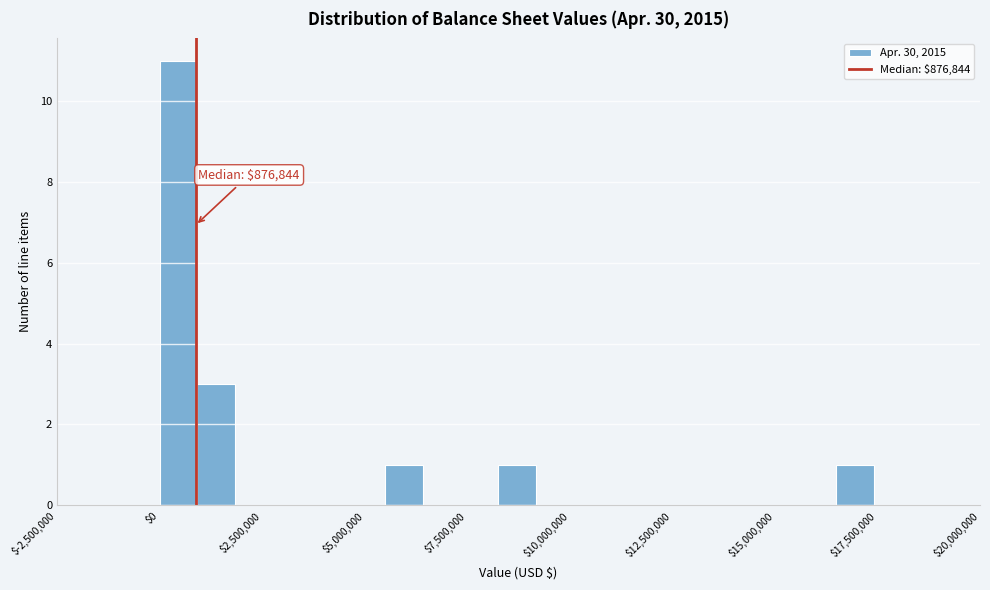

Read against the x-axis, roughly where is the centre of the tallest bar?

500000